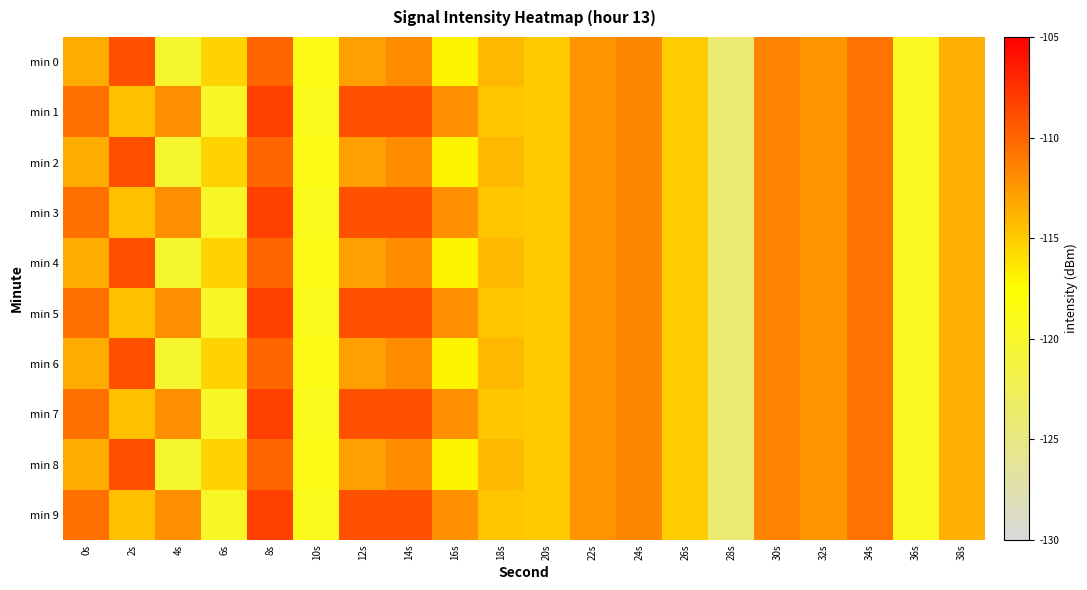

How many distinct data groups are displayed?

10